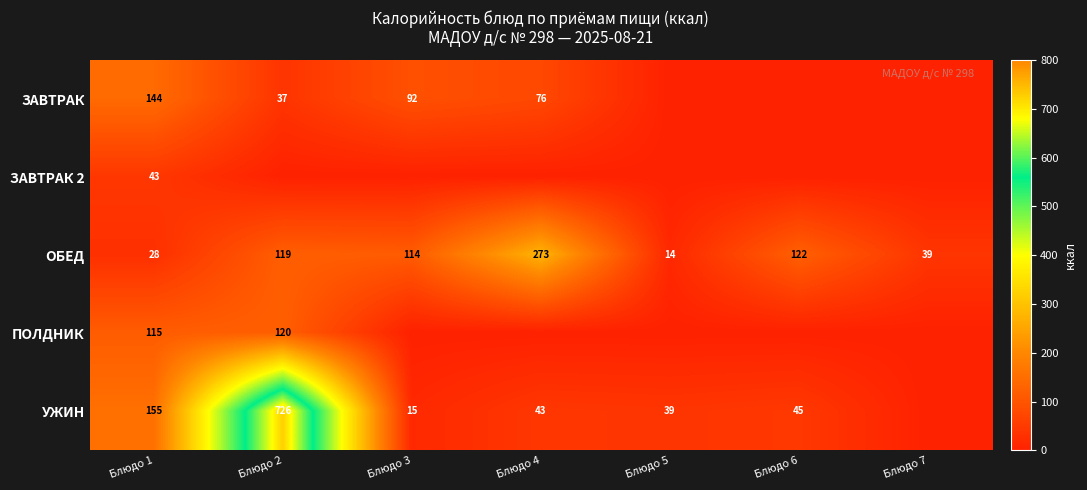

At how many categories does at least one series exceed 272?

2